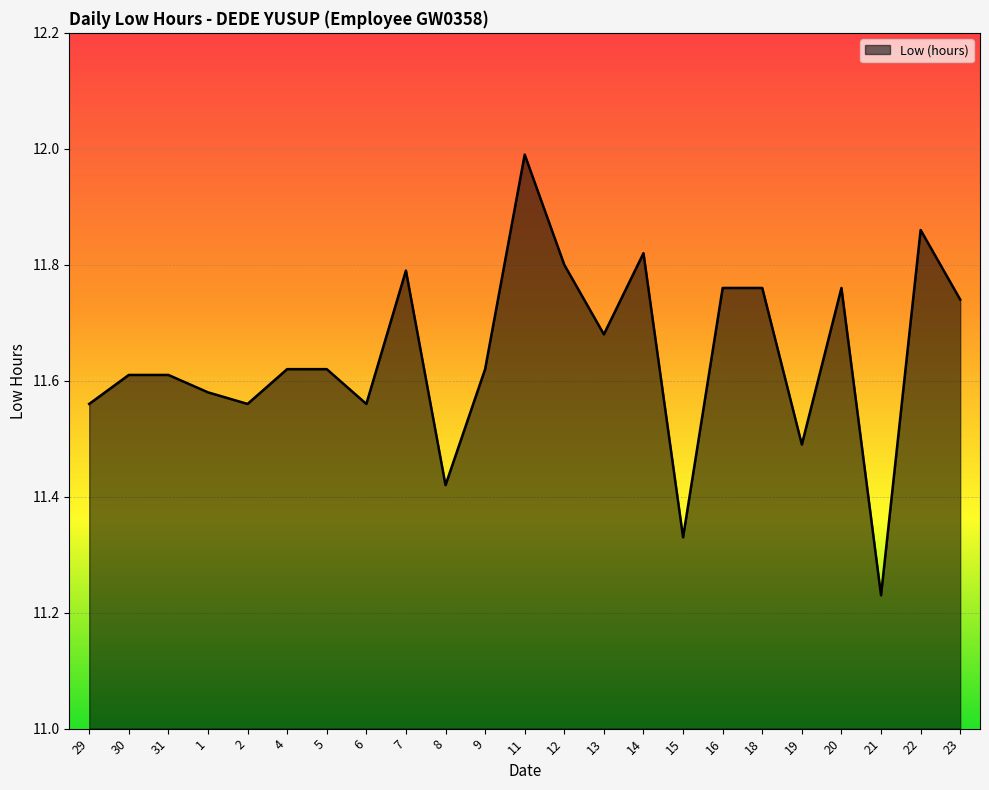

Does the chart display data point markers on the line(s)?

No